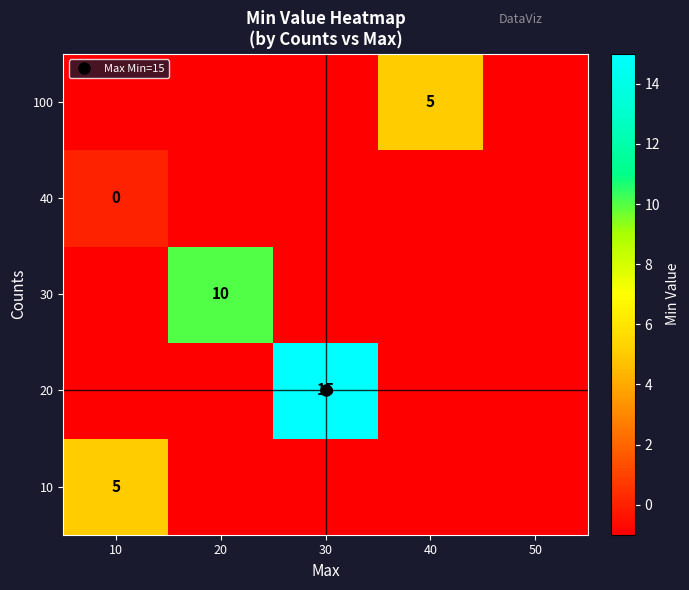

How many series are shown in this chart?

5